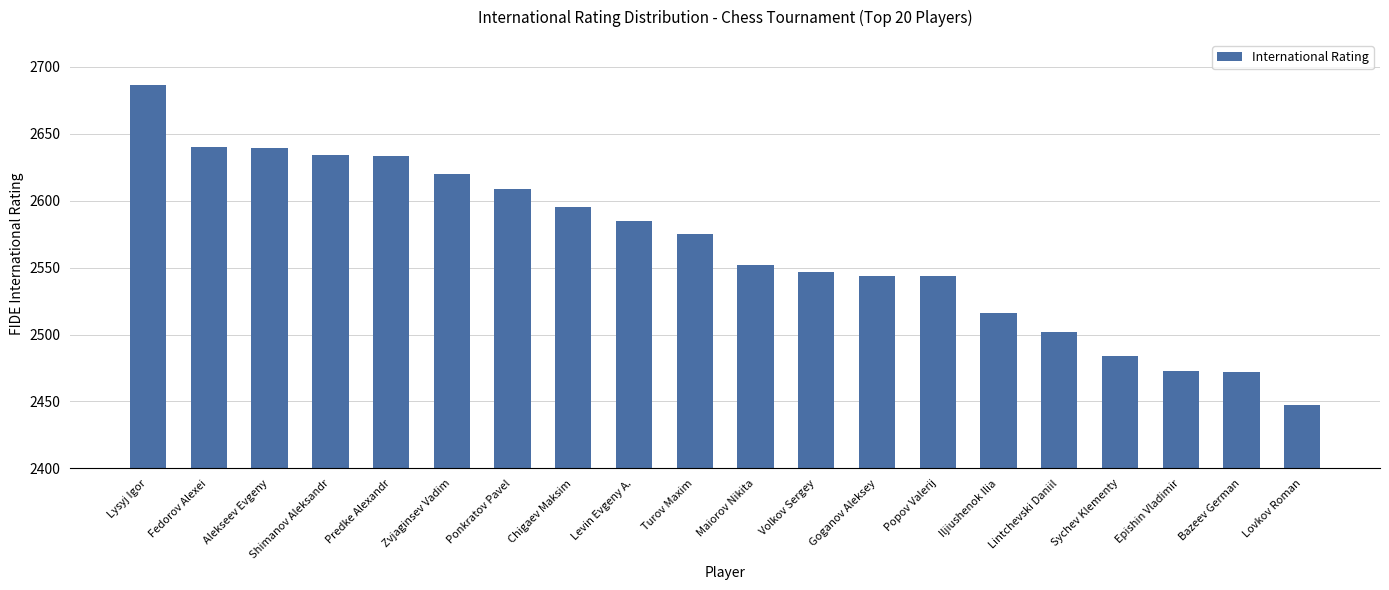

Are the bars horizontal?

No